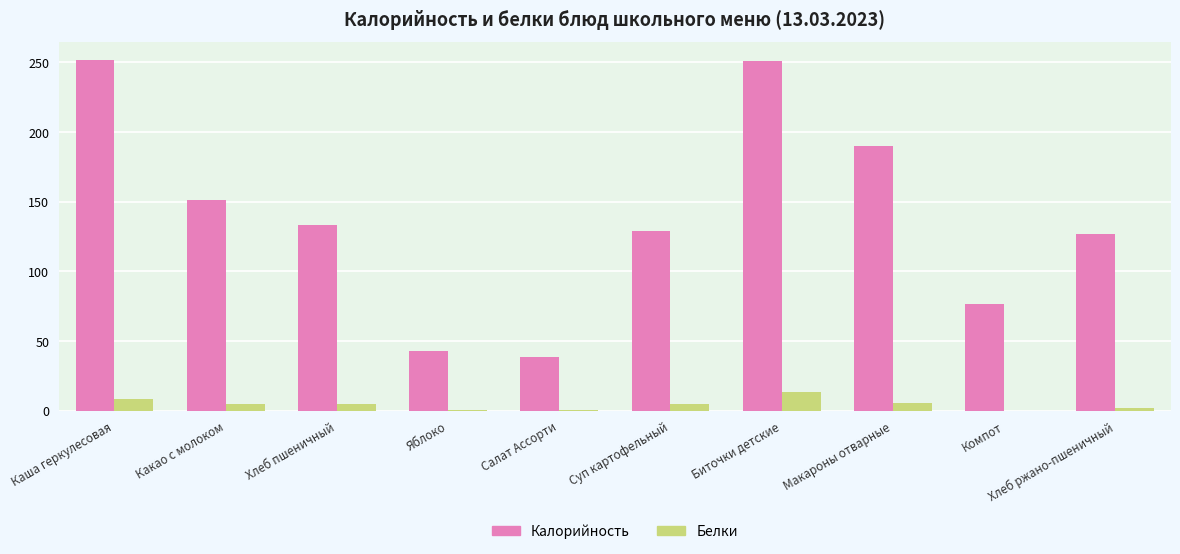

At which label is Калорийность closest to 145?

Какао с молоком